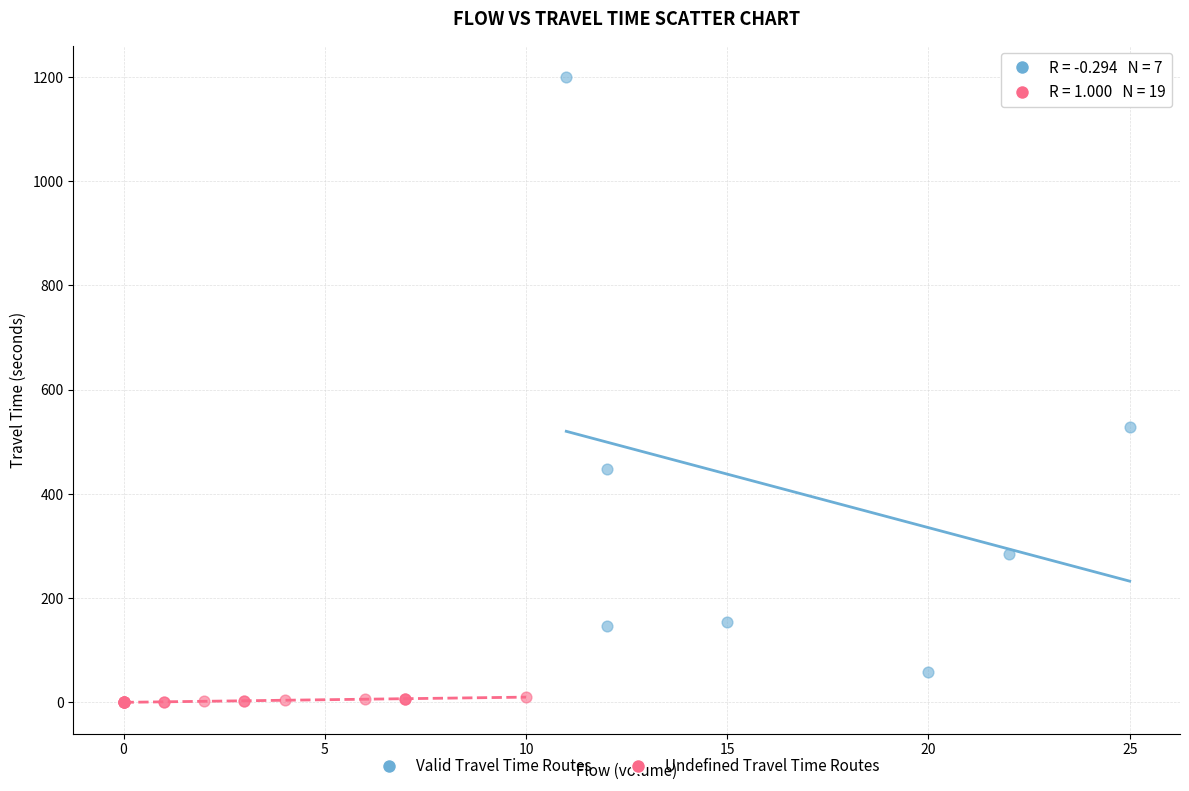

Which series reaches the maximum Y coordinate?

Valid Travel Time Routes